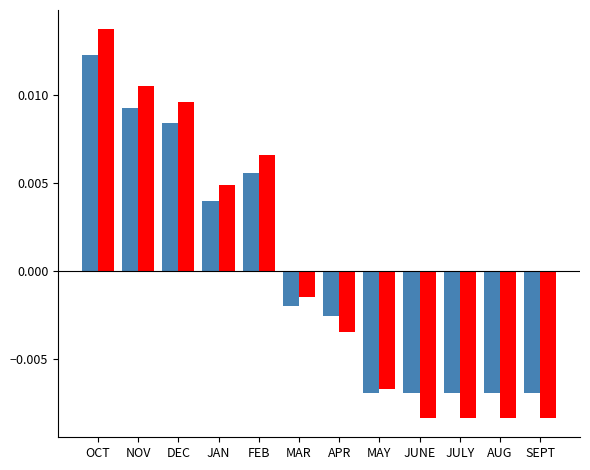

Which category has the highest value across all series?

OCT